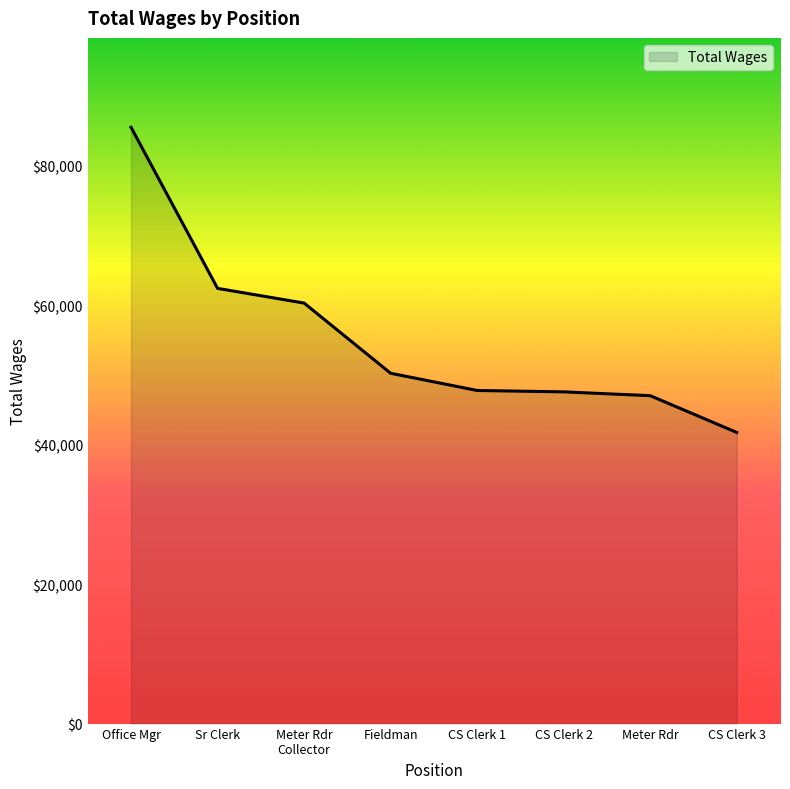

Where does the data first go above 50260?

Office Mgr